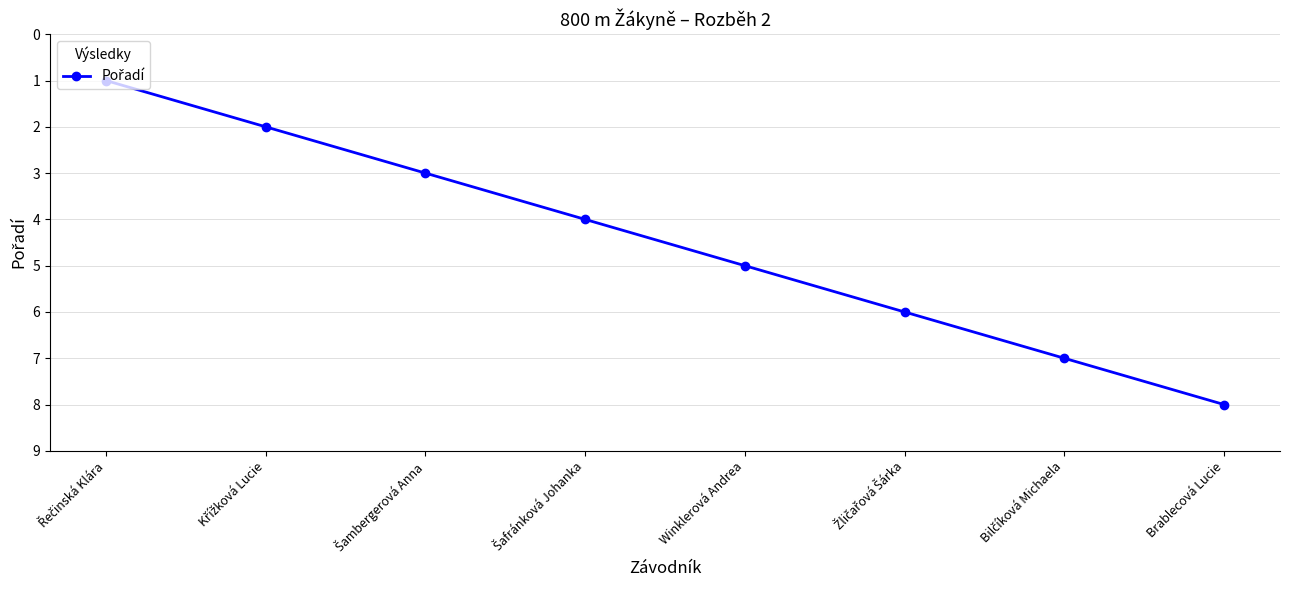

Which category has the highest value across all series?

Brablecová Lucie